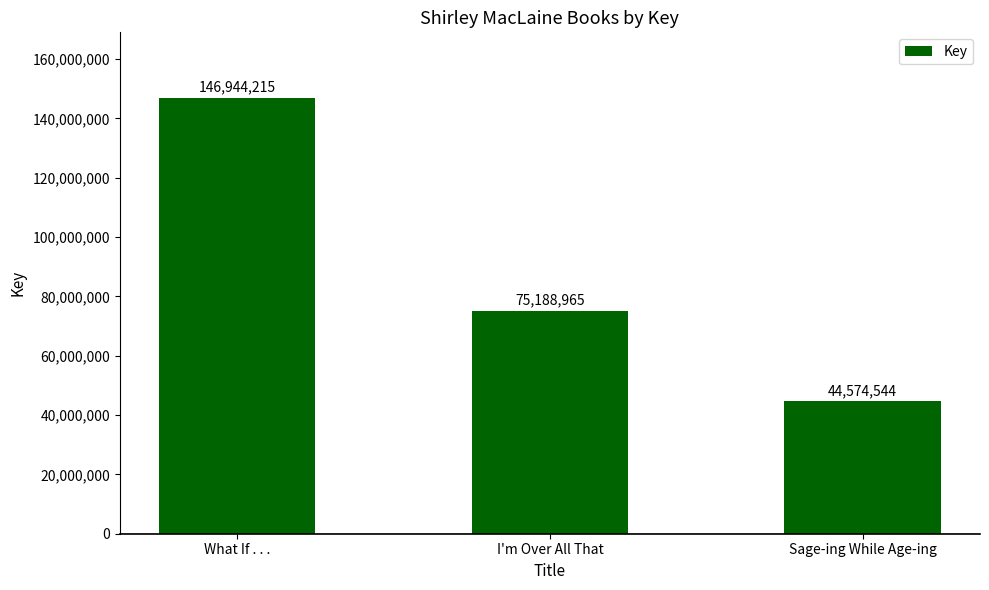

What is the difference between the maximum and second lowest values?

71755250